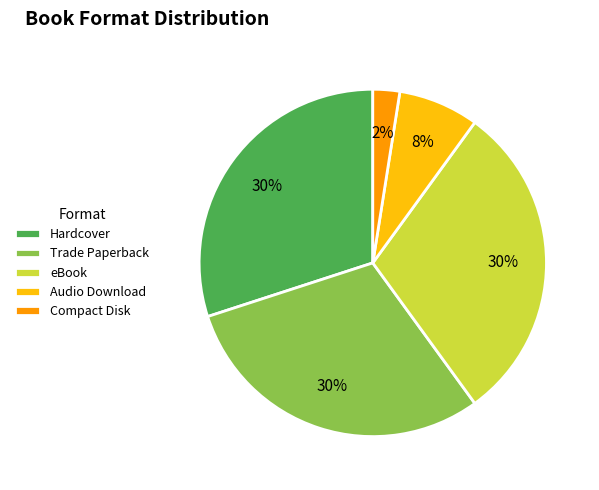

Is the sum of Compact Disk and Audio Download greater than half?

No